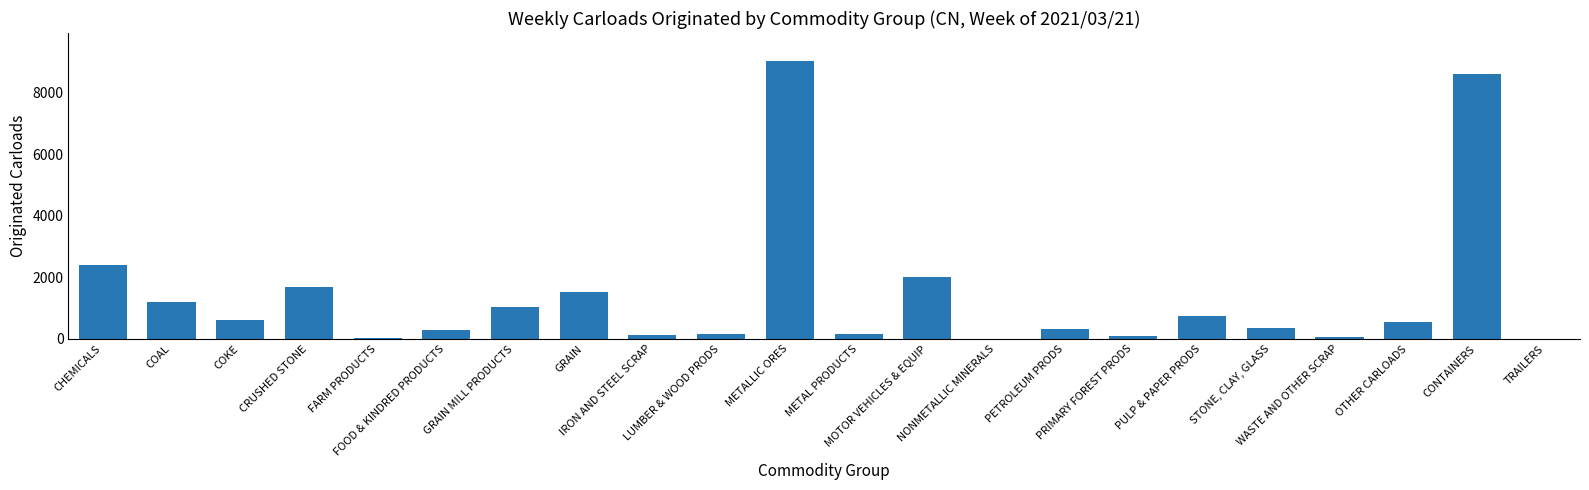

Are the bars horizontal?

No